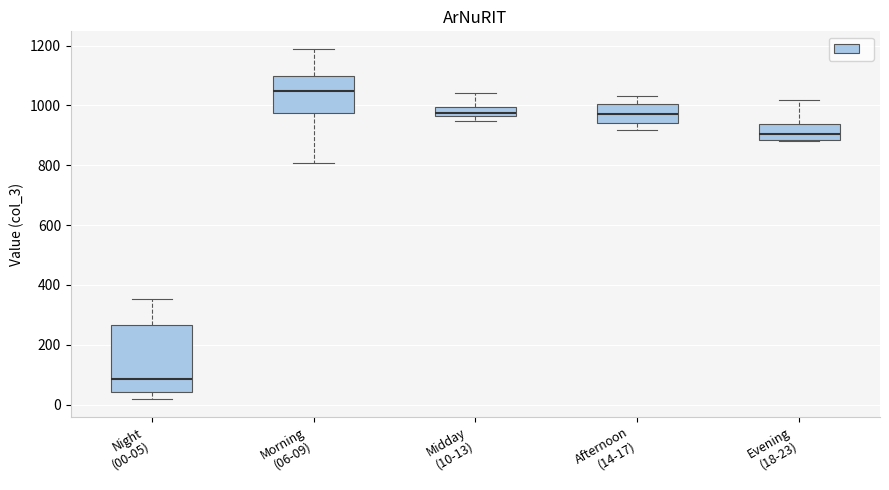

Where is the upper edge of the box for Midday (10-13) on the y-axis? The values are not printed on the chart, so give them approximately, as read against the axis.

1000